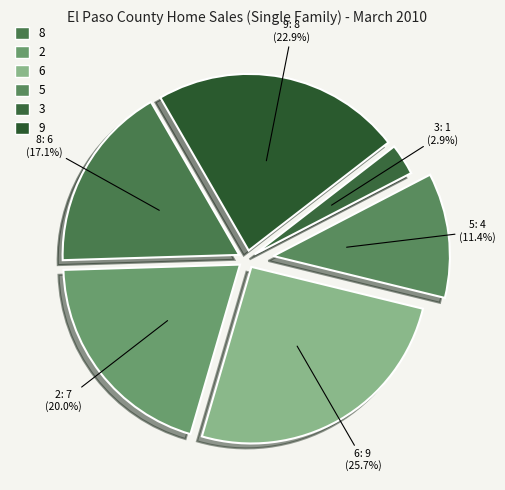

Is there any slice that represents more than half of the pie?

No